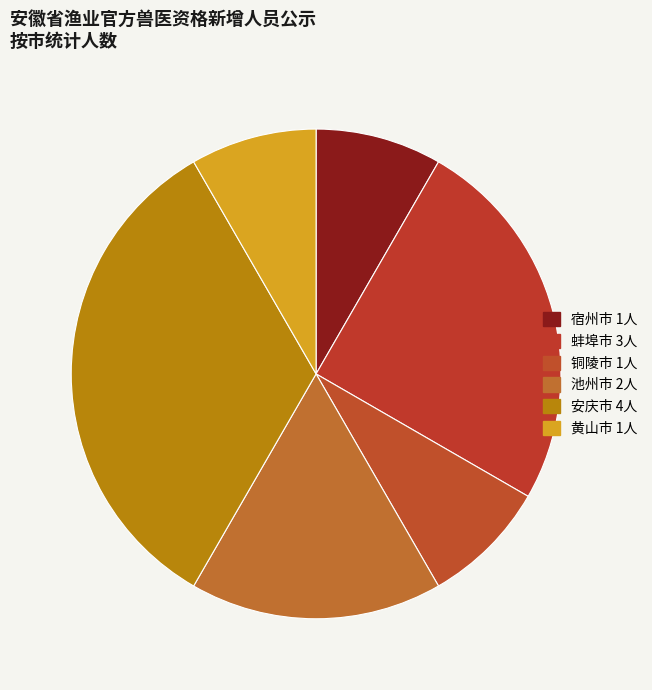

Combined, what portion of the pie is 宿州市 and 铜陵市?

16.7%